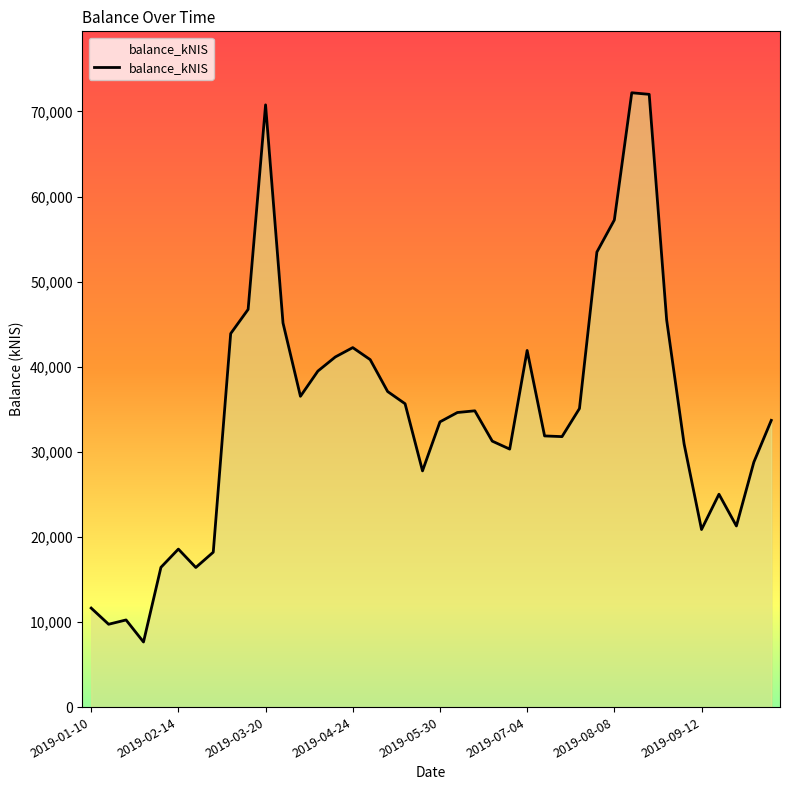

What is the maximum value shown in the chart?

72200.6